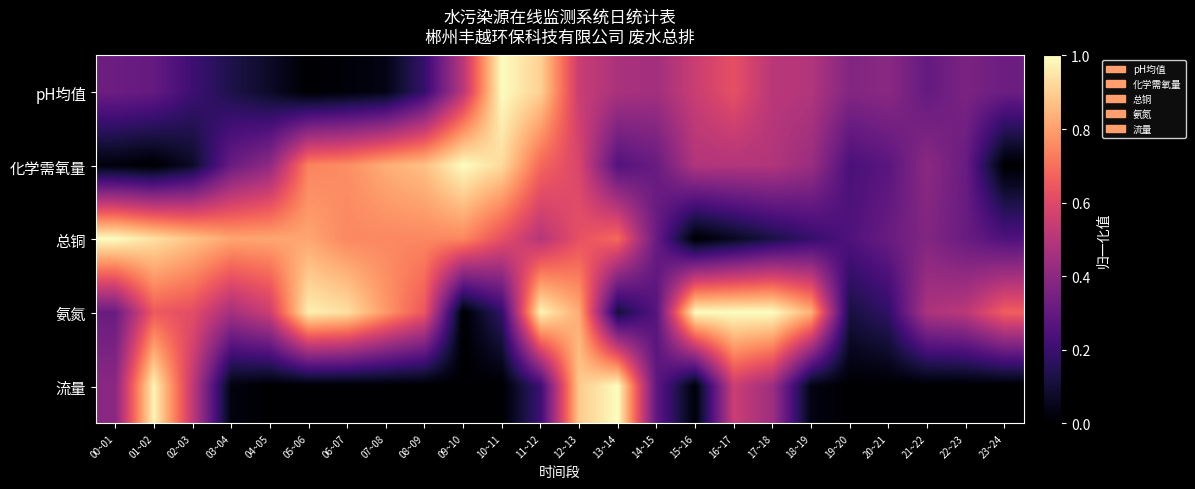

Reading left to right, transcribe all the data shown in this chart.

pH均值: 00~01=0.3	01~02=0.3	02~03=0.2	03~04=0.1	04~05=0.1	05~06=0.0	06~07=0.0	07~08=0.0	08~09=0.2	09~10=0.5	10~11=1.0	11~12=0.9	12~13=0.5	13~14=0.5	14~15=0.5	15~16=0.5	16~17=0.6	17~18=0.5	18~19=0.5	19~20=0.4	20~21=0.4	21~22=0.3	22~23=0.4	23~24=0.3
化学需氧量: 00~01=0.0	01~02=0.0	02~03=0.1	03~04=0.3	04~05=0.4	05~06=0.7	06~07=0.8	07~08=0.8	08~09=0.9	09~10=1.0	10~11=0.9	11~12=0.7	12~13=0.6	13~14=0.3	14~15=0.3	15~16=0.5	16~17=0.5	17~18=0.5	18~19=0.4	19~20=0.2	20~21=0.3	21~22=0.4	22~23=0.3	23~24=0.0
总铜: 00~01=1.0	01~02=0.9	02~03=0.9	03~04=0.8	04~05=0.8	05~06=0.8	06~07=0.8	07~08=0.8	08~09=0.8	09~10=0.8	10~11=0.6	11~12=0.5	12~13=0.6	13~14=0.7	14~15=0.3	15~16=0.0	16~17=0.1	17~18=0.1	18~19=0.2	19~20=0.3	20~21=0.3	21~22=0.4	22~23=0.3	23~24=0.3
氨氮: 00~01=0.3	01~02=0.7	02~03=0.6	03~04=0.5	04~05=0.6	05~06=1.0	06~07=0.9	07~08=0.8	08~09=0.6	09~10=0.0	10~11=0.2	11~12=1.0	12~13=0.8	13~14=0.1	14~15=0.3	15~16=1.0	16~17=1.0	17~18=1.0	18~19=0.8	19~20=0.1	20~21=0.2	21~22=0.5	22~23=0.5	23~24=0.7
流量: 00~01=0.4	01~02=1.0	02~03=0.5	03~04=0.0	04~05=0.0	05~06=0.0	06~07=0.0	07~08=0.0	08~09=0.0	09~10=0.0	10~11=0.0	11~12=0.2	12~13=0.9	13~14=1.0	14~15=0.3	15~16=0.0	16~17=0.6	17~18=0.4	18~19=0.0	19~20=0.0	20~21=0.0	21~22=0.0	22~23=0.0	23~24=0.0